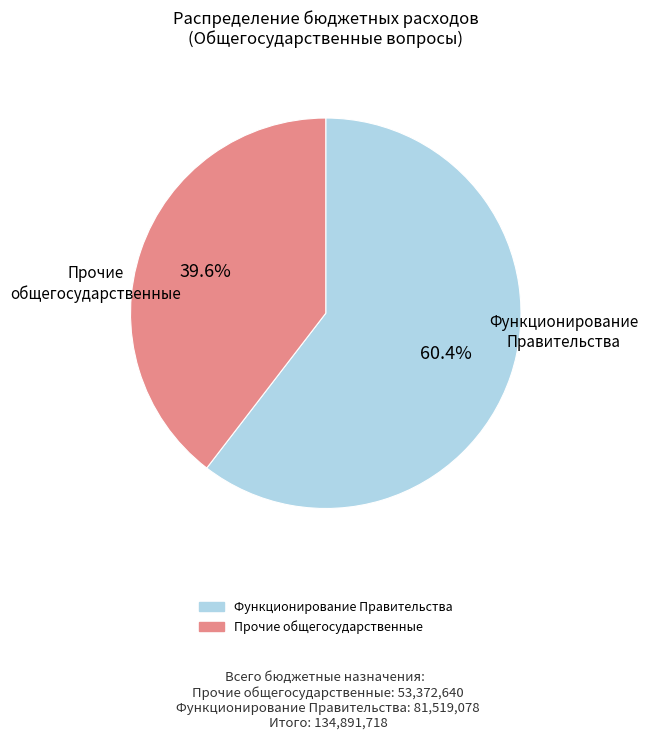

Is there a majority slice in this chart?

Yes